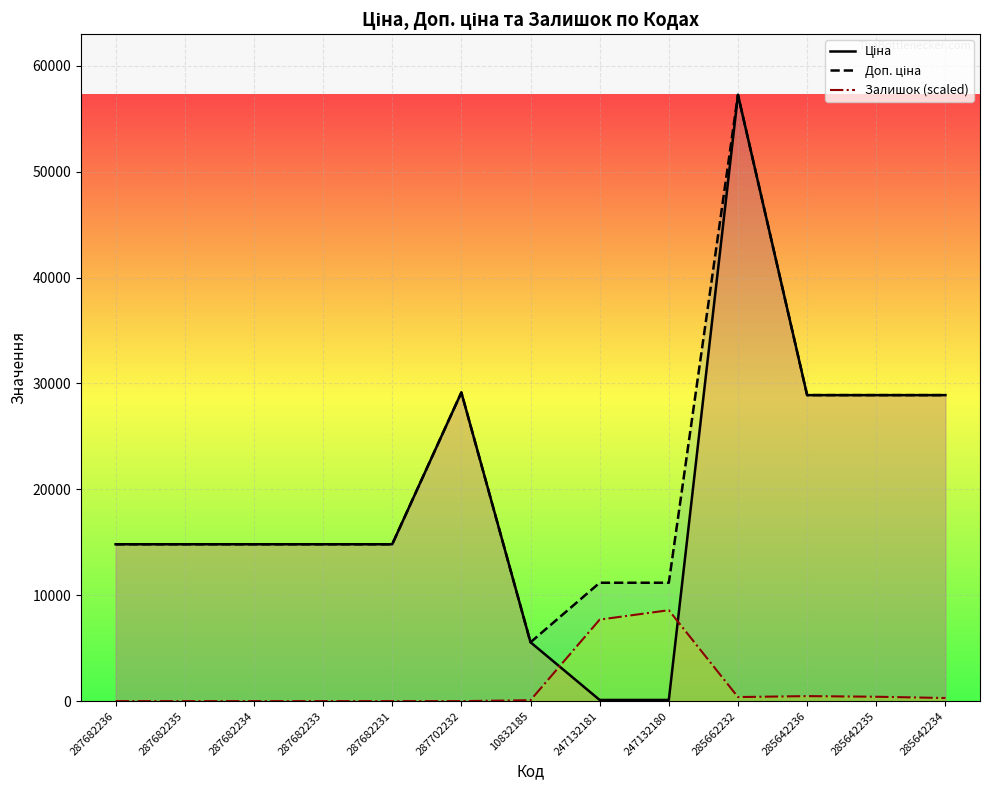

At which category is the sum across all series the highest?

285662232